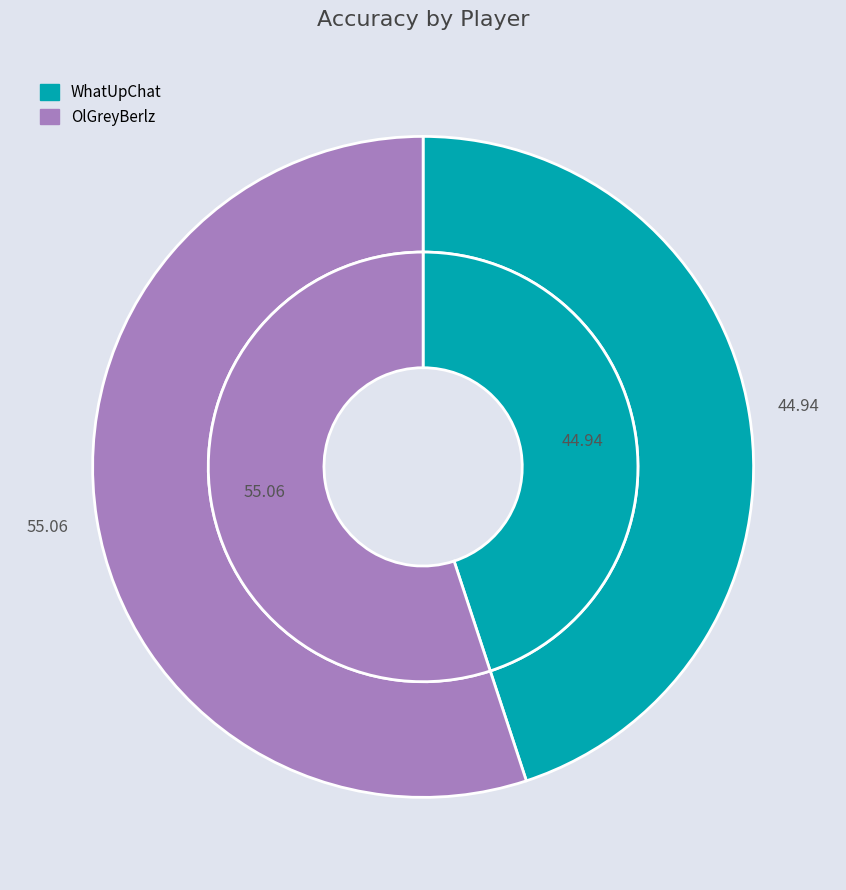

To the nearest percent, what percentage of the pie is WhatUpChat?

45%